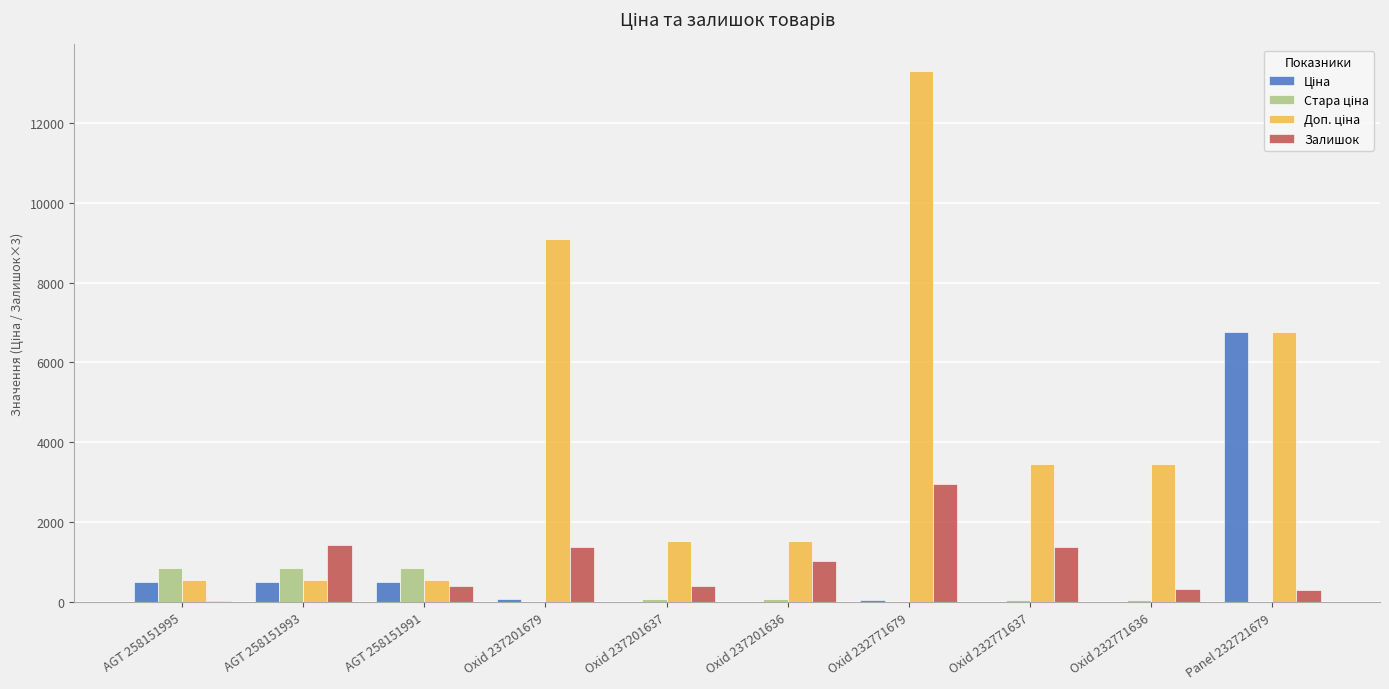

What is the sum of the Залишок values at AGT 258151991 and AGT 258151993?

1827.0